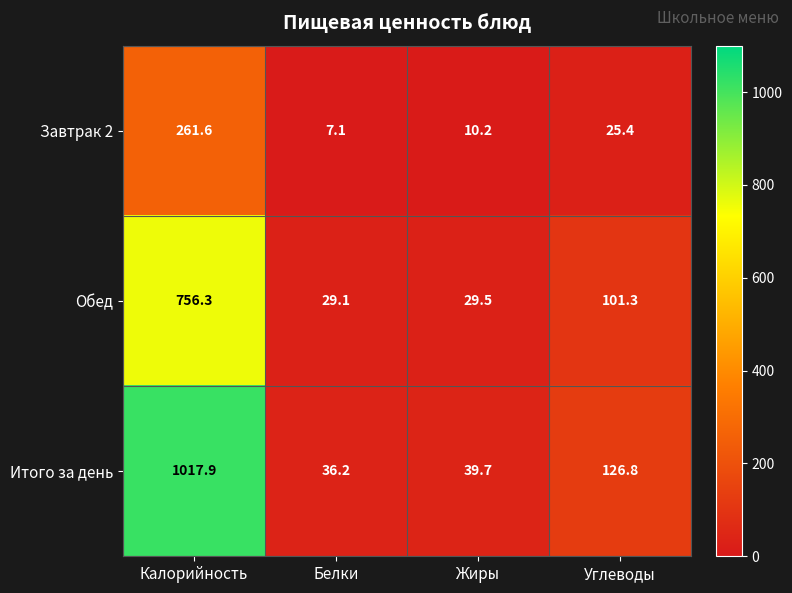

List the labels in order of Обед value, largest first.

Калорийность, Углеводы, Жиры, Белки